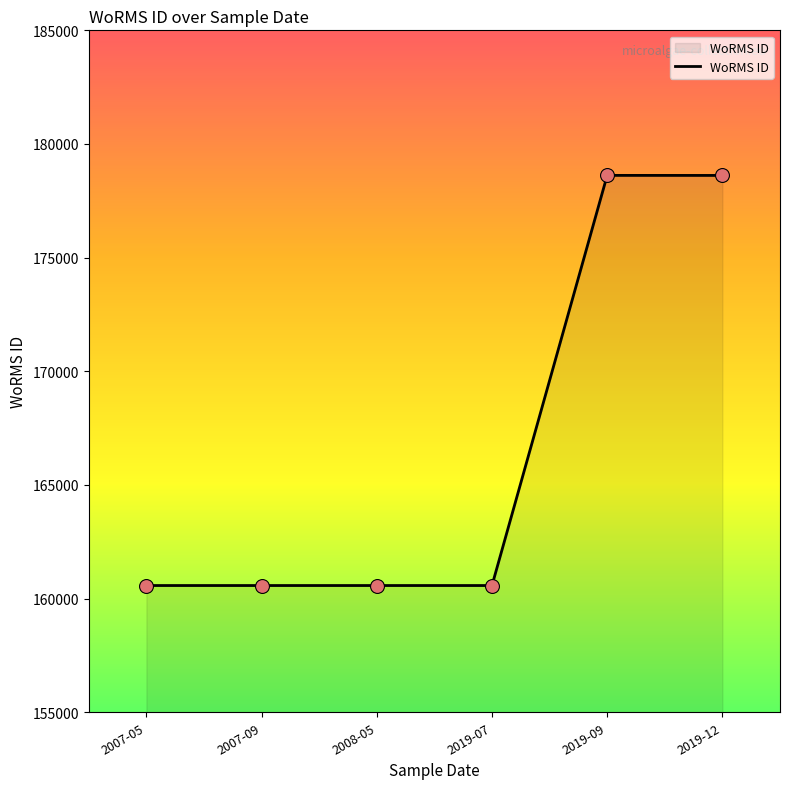

What is the change in value from 2007-05 to 2019-09?

+18043